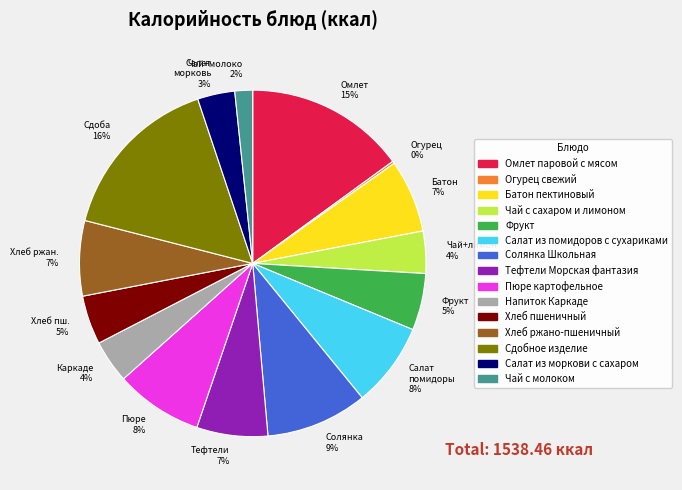

Is the sum of Тефтели Морская фантазия and Хлеб ржано-пшеничный greater than half?

No